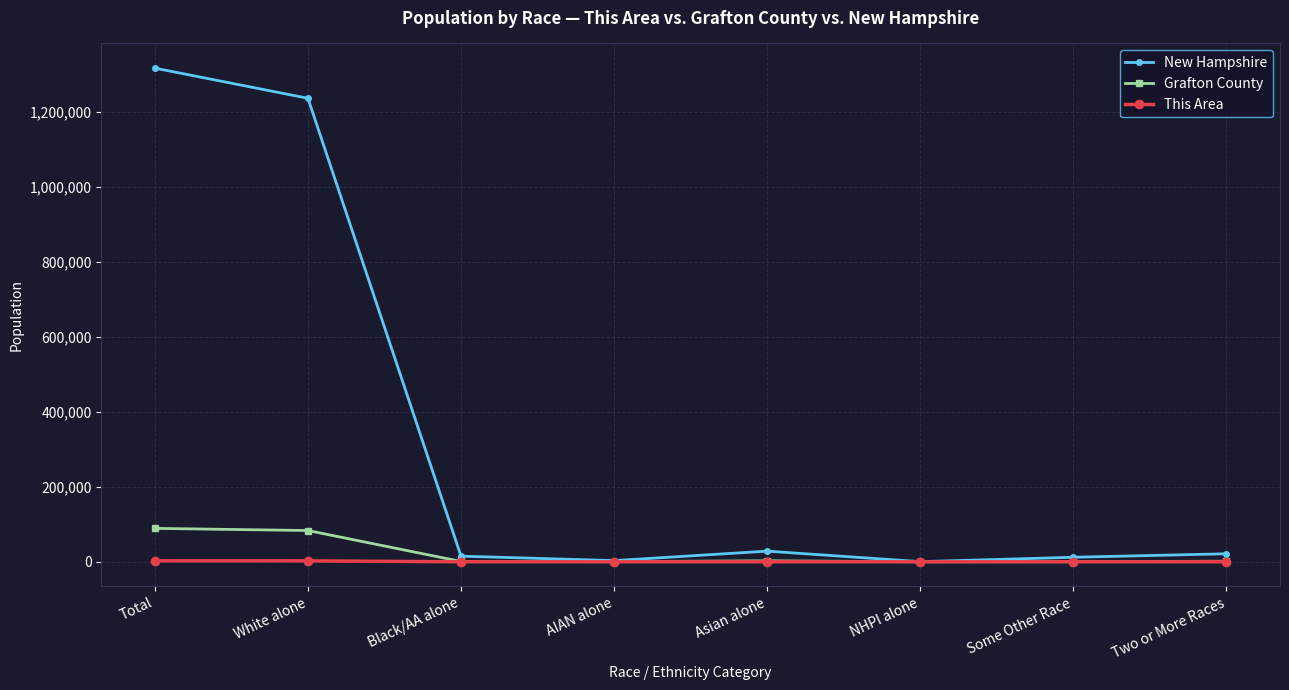

At which label does This Area first exceed 16?

Total